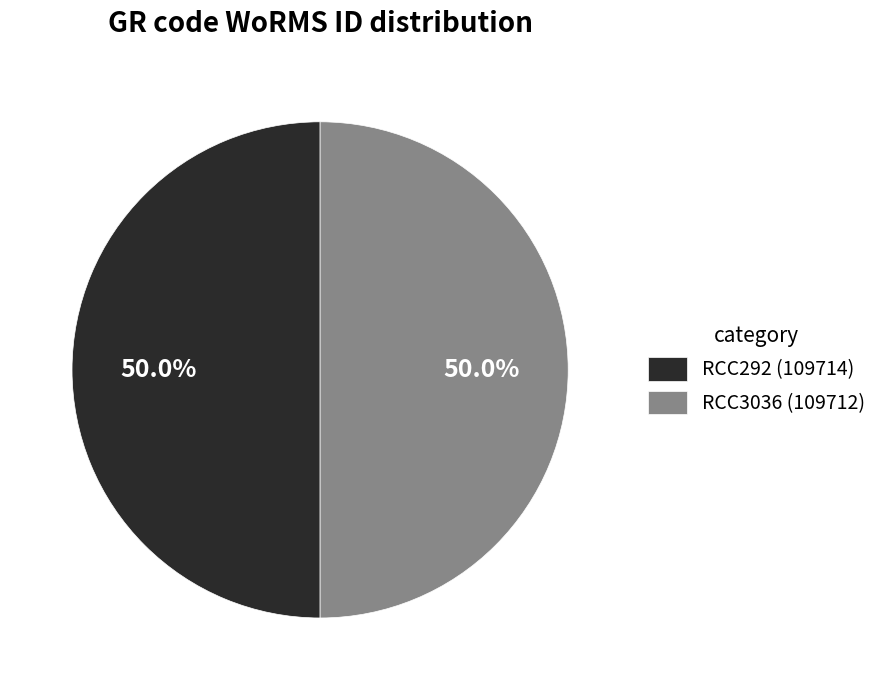

What percentage do RCC3036 (109712) and RCC292 (109714) together represent?

100.0%